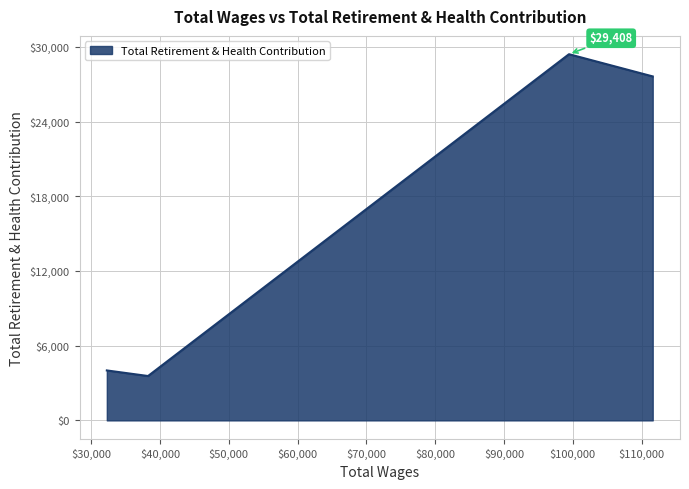

How many interior local peaks (higher than both neighbors) does the data have?

1